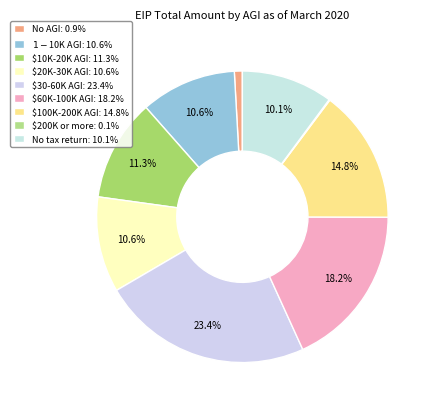

Do No AGI and $30-60K AGI together represent more than half of the pie?

No